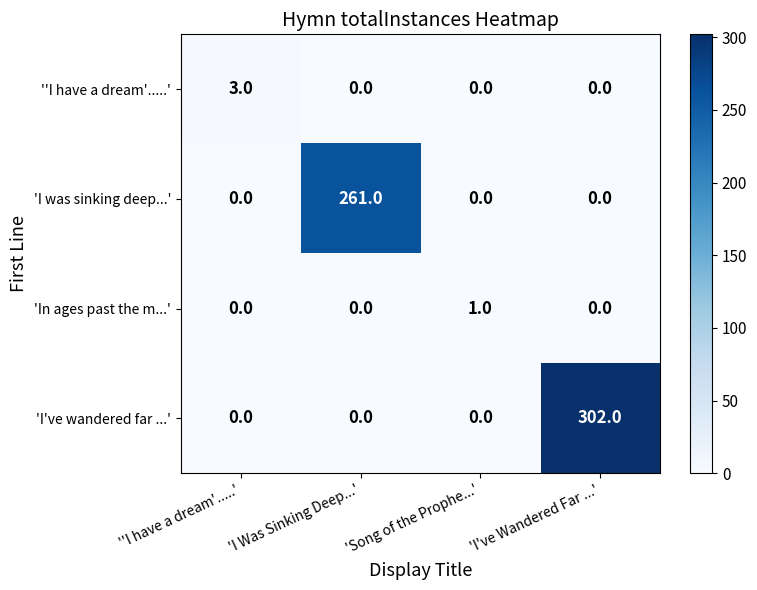

What is the difference between the highest and lowest values at 'Song of the Prophe...'?

1